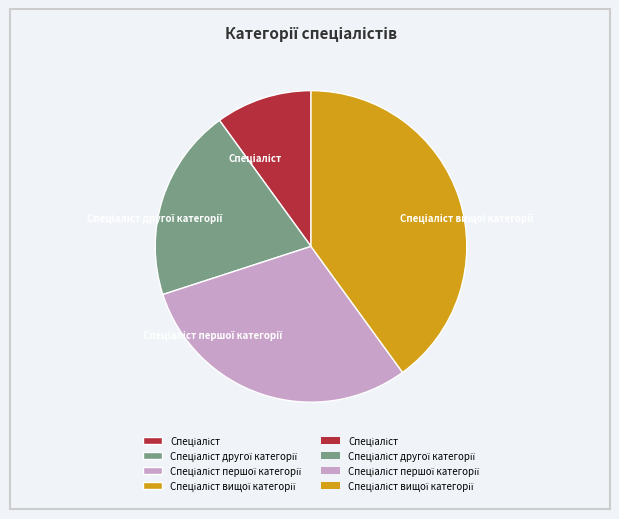

Is there any slice that represents more than half of the pie?

No